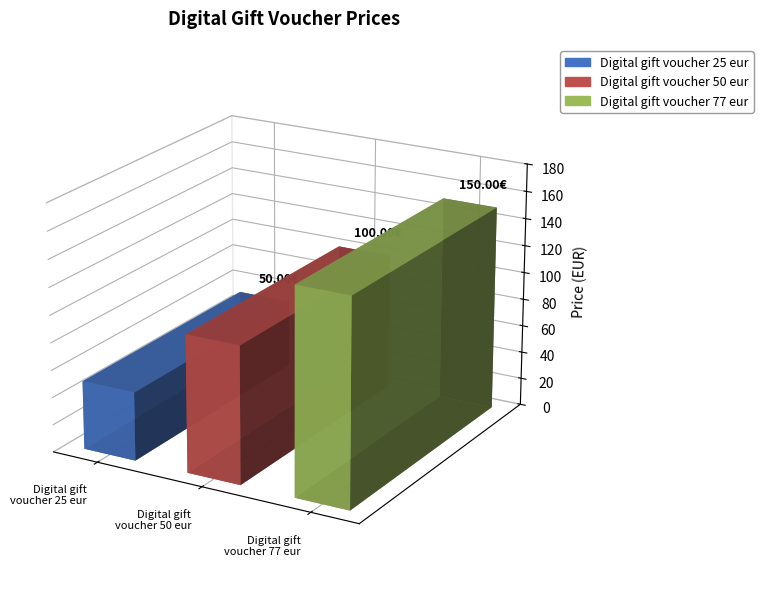

What is the label of the 3rd bar from the left?

Digital gift
voucher 77 eur